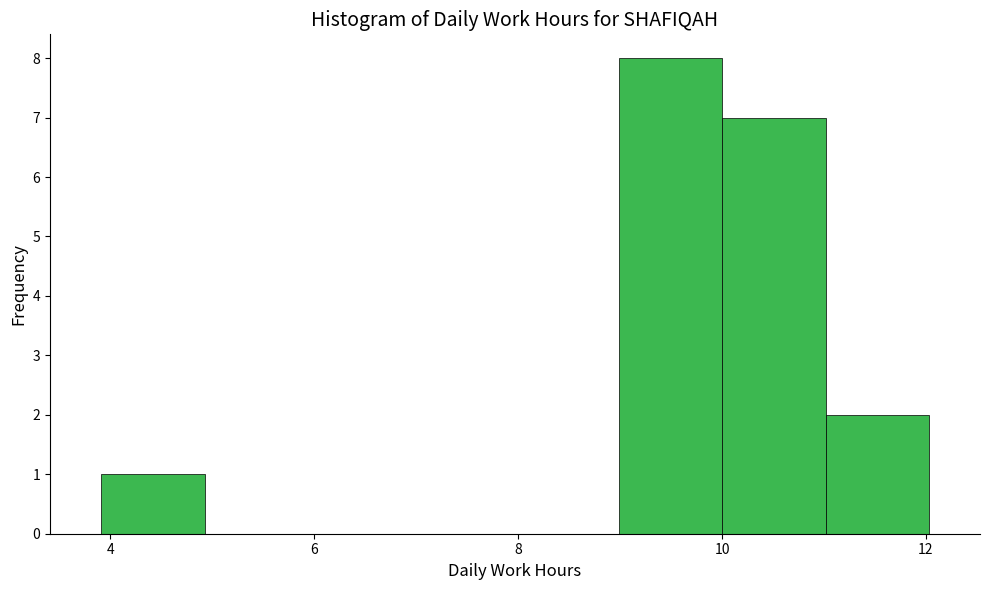

Reading left to right, transcribe this chart: for each bar, give the range it covers on the x-axis and its height. Neither the bar edges nor the heights are printed on the chart, so give them approximately, as read against the axes.

4 to 5: 1
5 to 6: 0
6 to 7: 0
7 to 8: 0
8 to 9: 0
9 to 10: 8
10 to 11: 7
11 to 12: 2